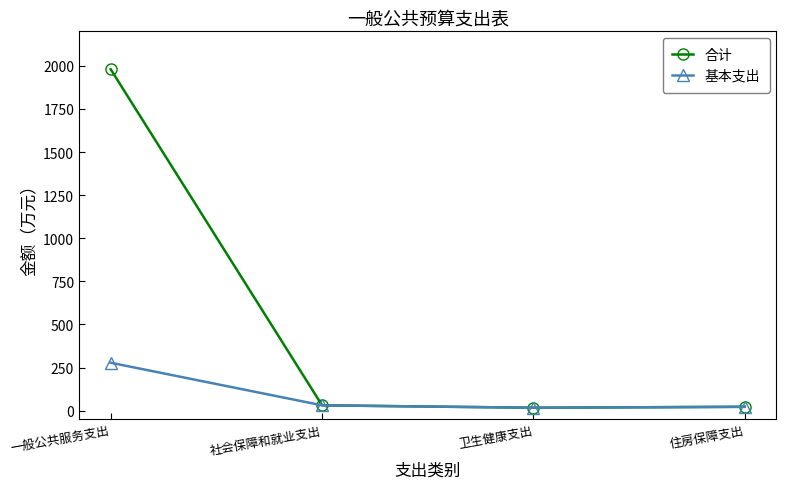

True or false: 基本支出 has more than 2 interior local peaks.

False